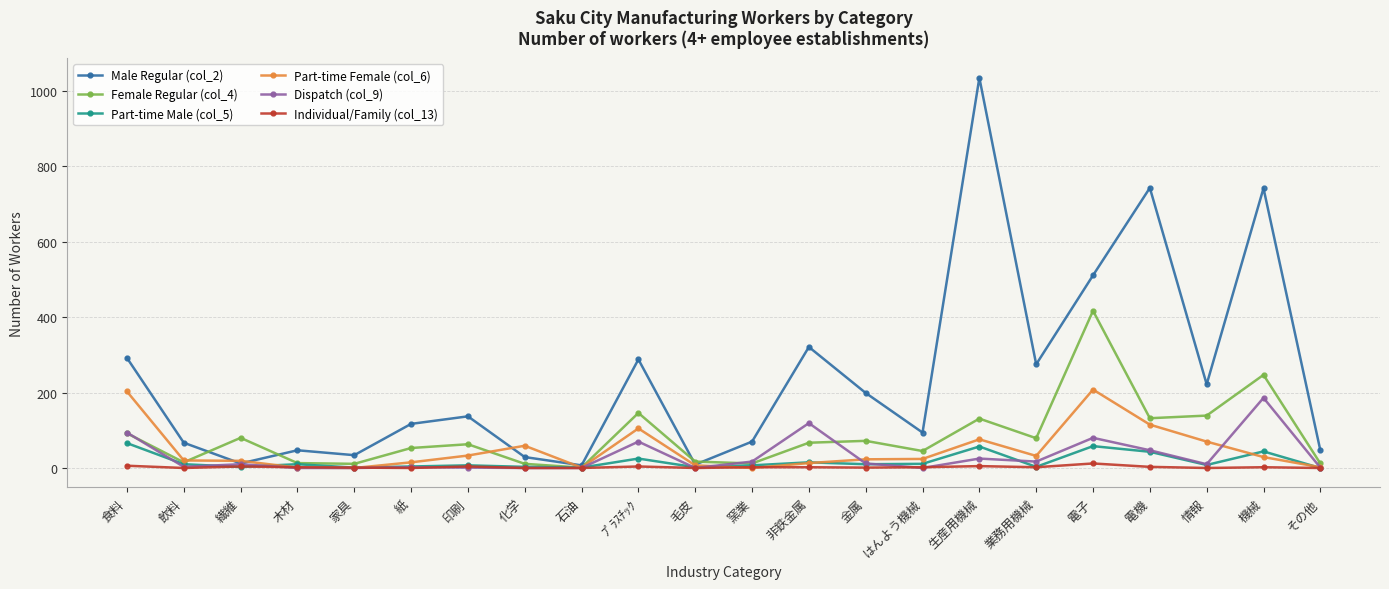

What position from the right is 金属?

9